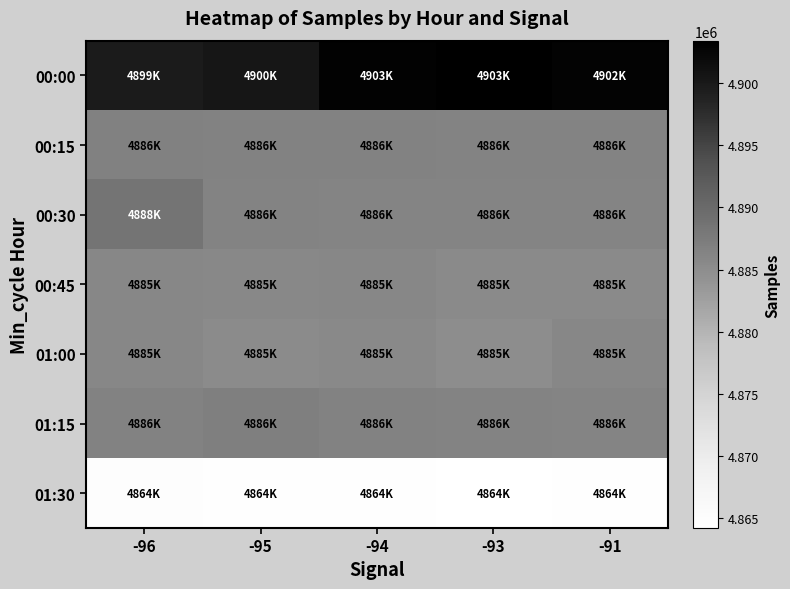

At which category does the chart reach its minimum across all series?

-93